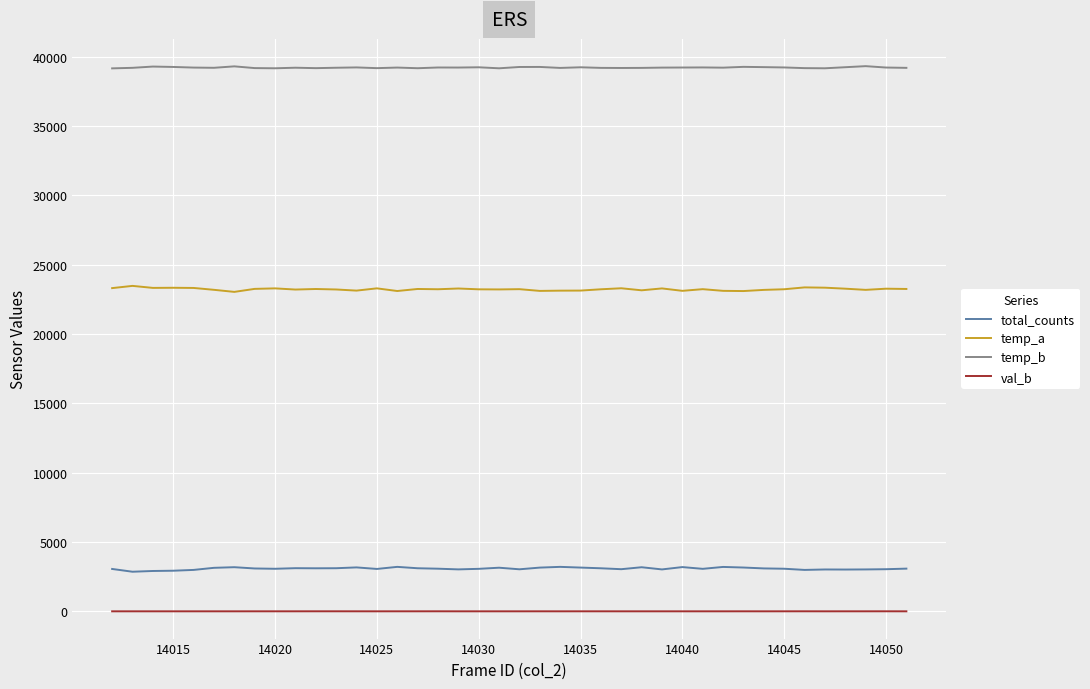

List the series in order of their peak value, highest first.

temp_b, temp_a, total_counts, val_b